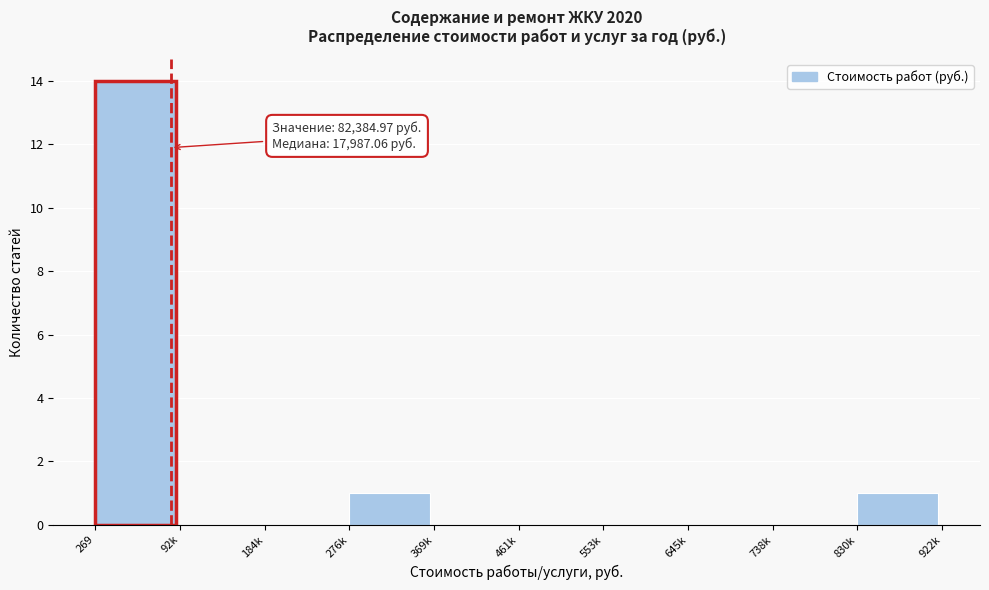

Reading right to left, what are all the values shown in this chart?

830k=1	738k=0	645k=0	553k=0	461k=0	369k=0	276k=1	184k=0	92k=0	269=14